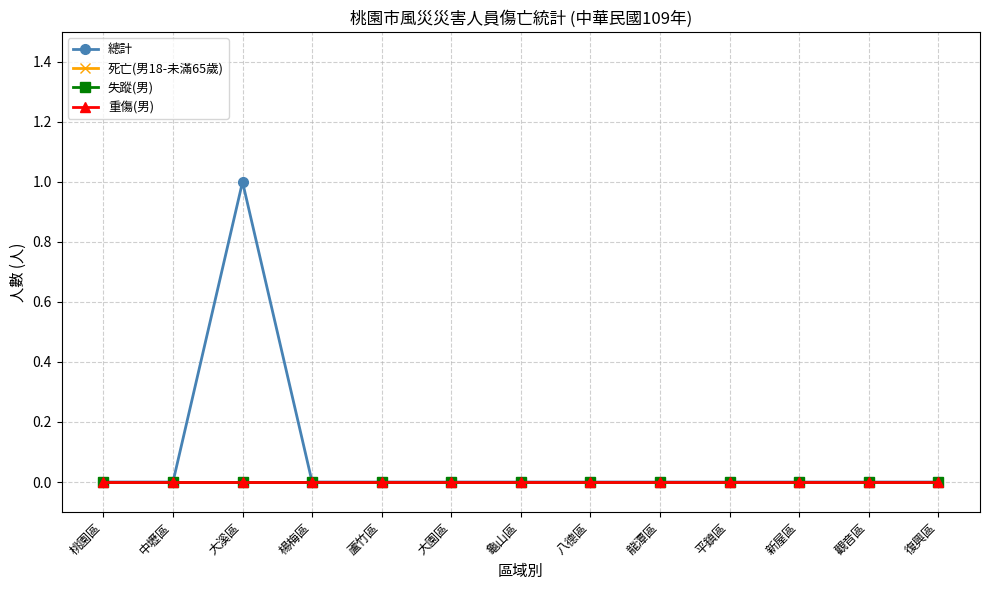

Which label corresponds to the smallest value in the chart?

桃園區